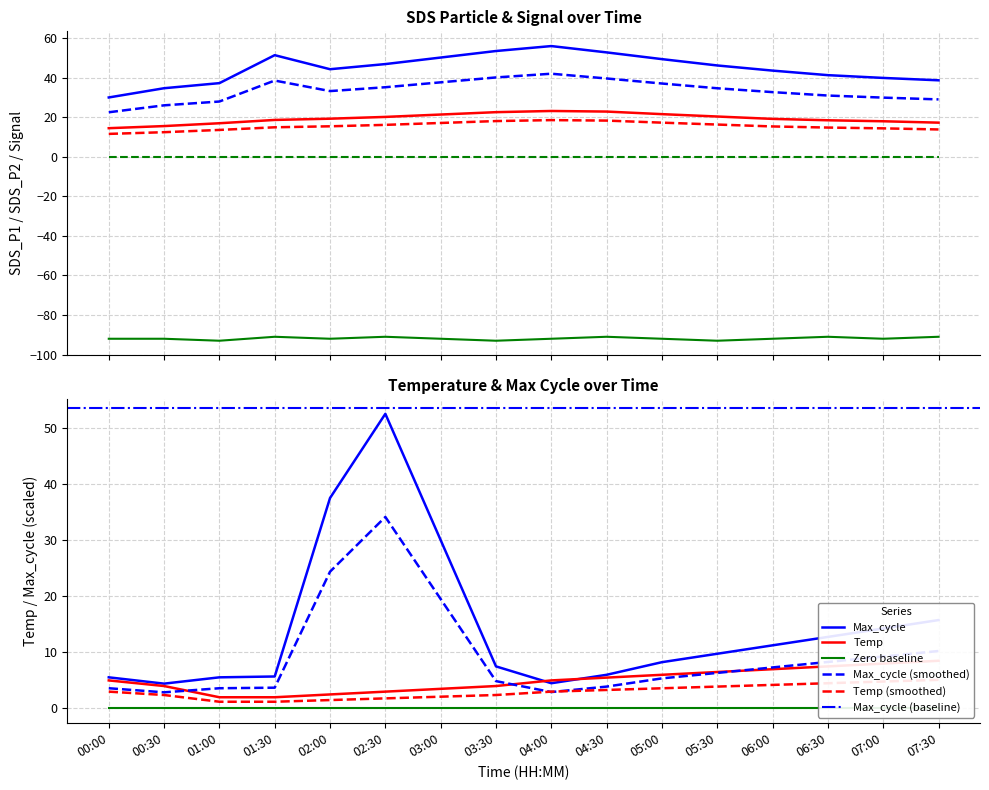

What is the label of the 3rd point from the left?

01:00